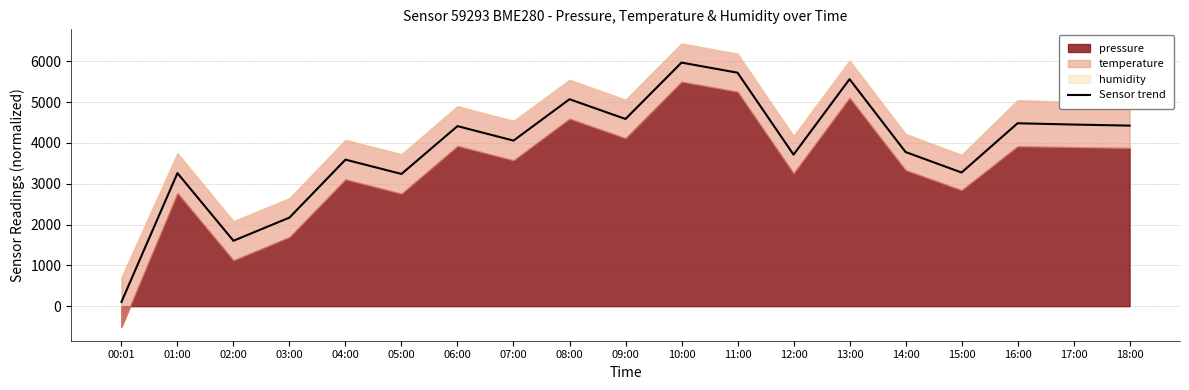

How many data points does each series have?

19